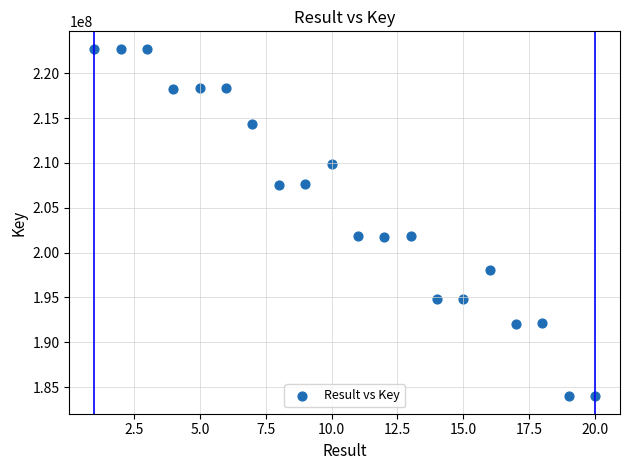

What is the range of X values (max minus min)?

19